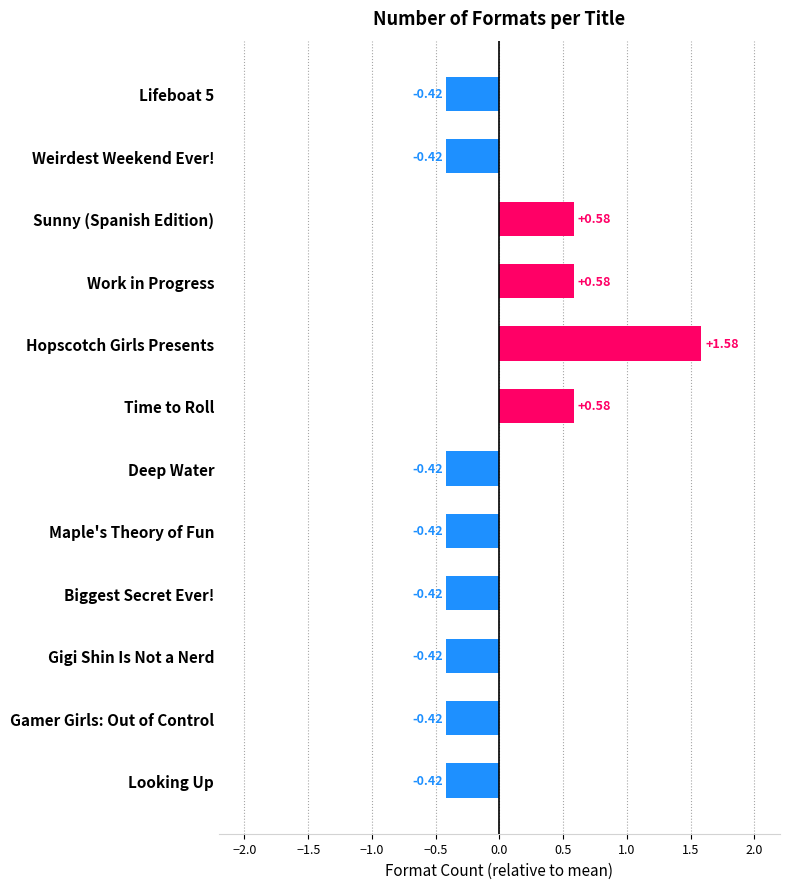

What is the label of the 6th bar from the bottom?

Deep Water